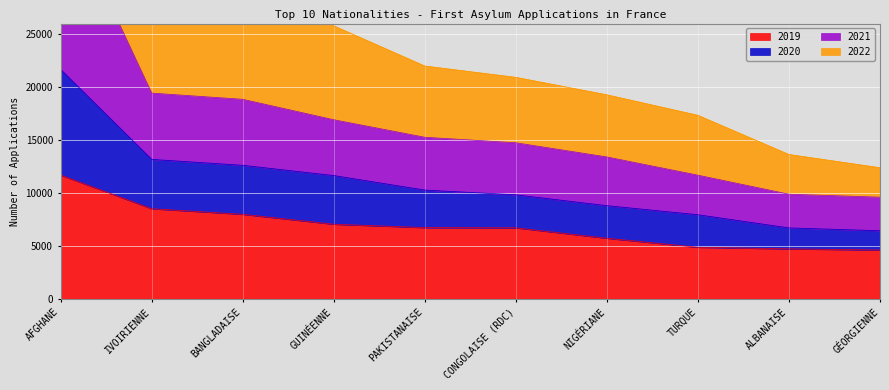

What position from the left is TURQUE?

8